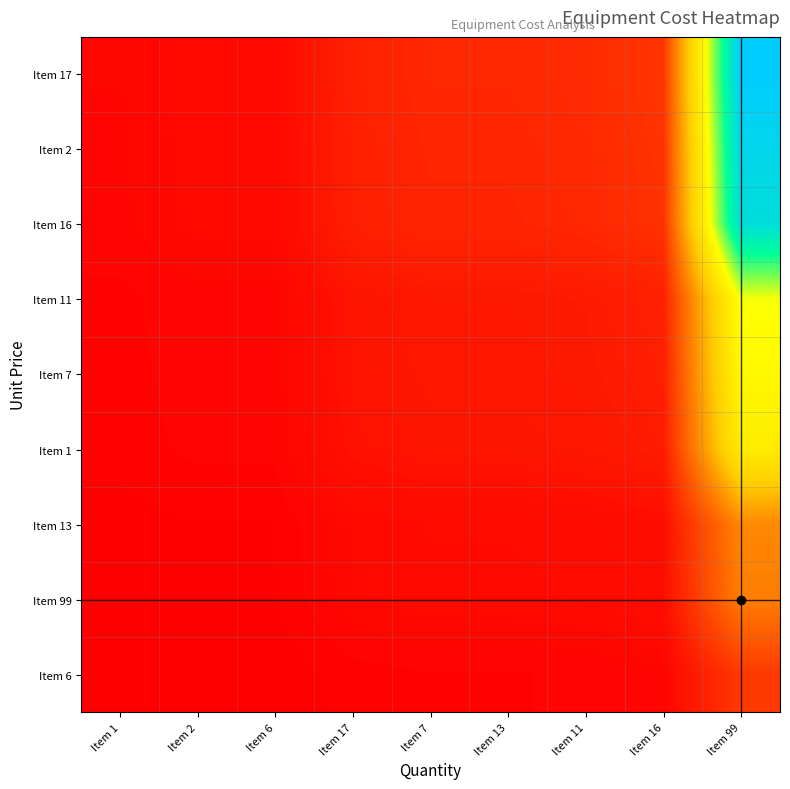

Reading left to right, what are all the values shown in this chart?

Item 17: Item 1=194	Item 2=291	Item 6=291	Item 17=970	Item 7=1164	Item 13=1164	Item 11=1261	Item 16=1552	Item 99=14550
Item 2: Item 1=186	Item 2=279	Item 6=279	Item 17=930	Item 7=1116	Item 13=1116	Item 11=1209	Item 16=1488	Item 99=13950
Item 16: Item 1=180	Item 2=270	Item 6=270	Item 17=900	Item 7=1080	Item 13=1080	Item 11=1170	Item 16=1440	Item 99=13500
Item 11: Item 1=118	Item 2=177	Item 6=177	Item 17=590	Item 7=708	Item 13=708	Item 11=767	Item 16=944	Item 99=8850
Item 7: Item 1=112	Item 2=168	Item 6=168	Item 17=560	Item 7=672	Item 13=672	Item 11=728	Item 16=896	Item 99=8400
Item 1: Item 1=102	Item 2=153	Item 6=153	Item 17=510	Item 7=612	Item 13=612	Item 11=663	Item 16=816	Item 99=7650
Item 13: Item 1=52	Item 2=78	Item 6=78	Item 17=260	Item 7=312	Item 13=312	Item 11=338	Item 16=416	Item 99=3900
Item 99: Item 1=48	Item 2=72	Item 6=72	Item 17=240	Item 7=288	Item 13=288	Item 11=312	Item 16=384	Item 99=3600
Item 6: Item 1=22	Item 2=33	Item 6=33	Item 17=110	Item 7=132	Item 13=132	Item 11=143	Item 16=176	Item 99=1650